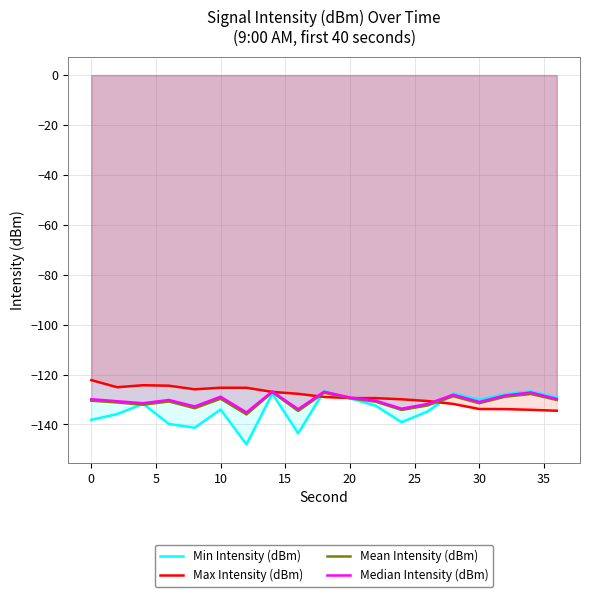

How many interior local peaks does the Mean Intensity (dBm) series have?

6